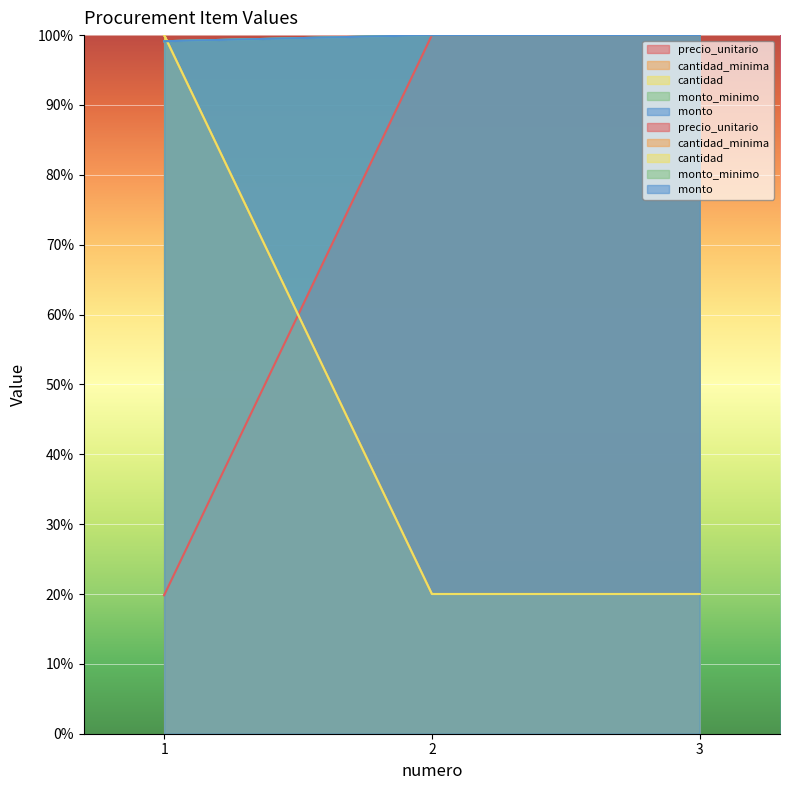

Count the number of data series in this chart.

5